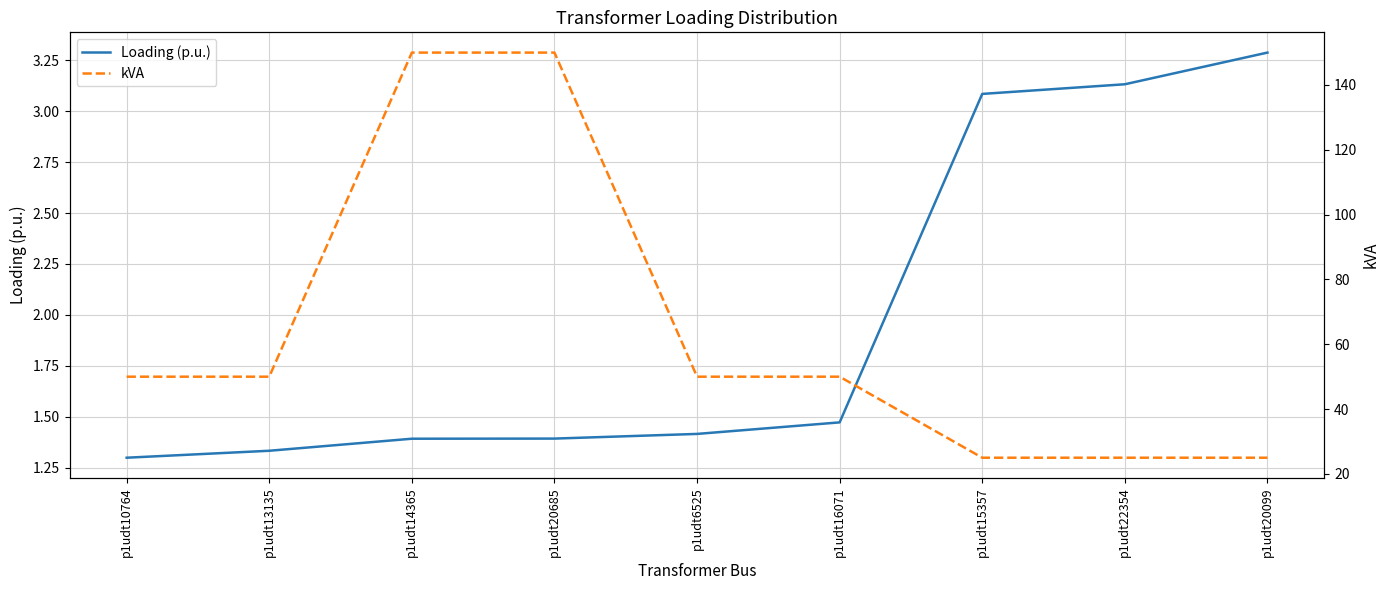

What is the greatest value displayed?

150.0